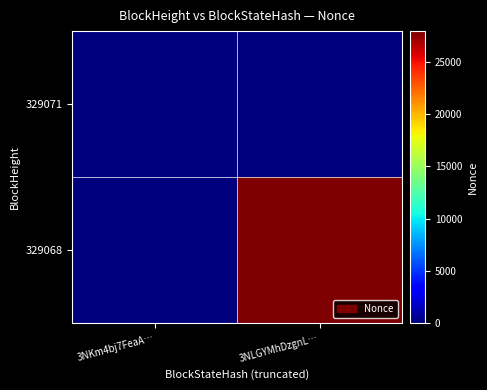

Reading right to left, list all the values displayed in this chart.

329071: 3NLGYMhDzgnL…=0	3NKm4bj7FeaA…=0
329068: 3NLGYMhDzgnL…=27961	3NKm4bj7FeaA…=0